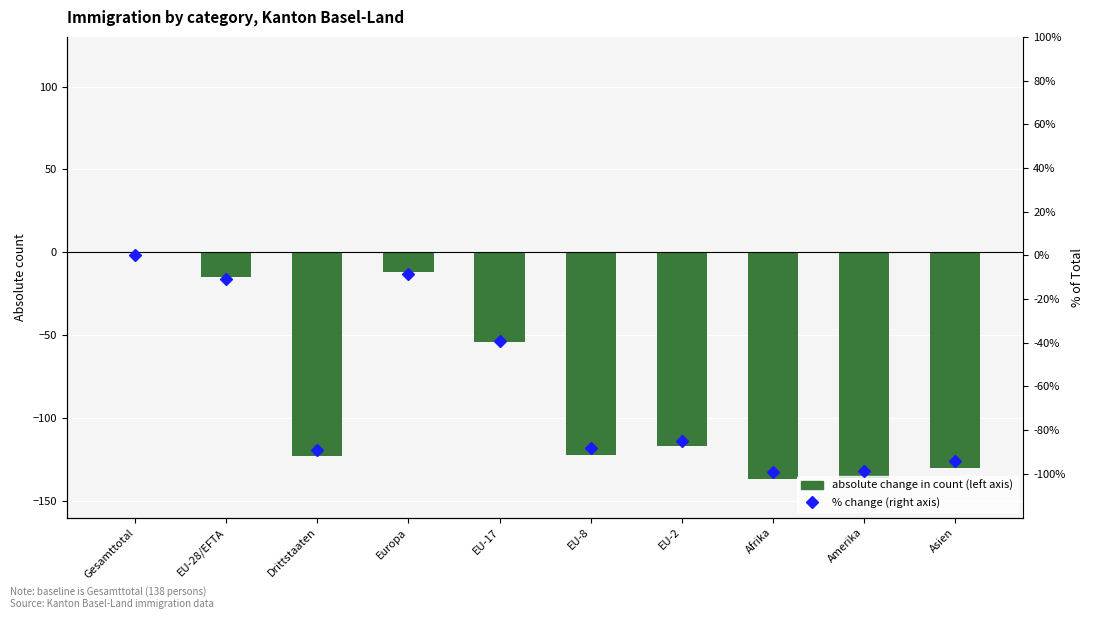

Reading right to left, transcribe all the data shown in this chart.

absolute change in count (left axis): Asien=-130.0	Amerika=-136.0	Afrika=-137.0	EU-2=-117.0	EU-8=-122.0	EU-17=-54.0	Europa=-12.0	Drittstaaten=-123.0	EU-28/EFTA=-15.0	Gesamttotal=0.0
% change (right axis): Asien=-94.2	Amerika=-98.6	Afrika=-99.3	EU-2=-84.8	EU-8=-88.4	EU-17=-39.1	Europa=-8.7	Drittstaaten=-89.1	EU-28/EFTA=-10.9	Gesamttotal=0.0